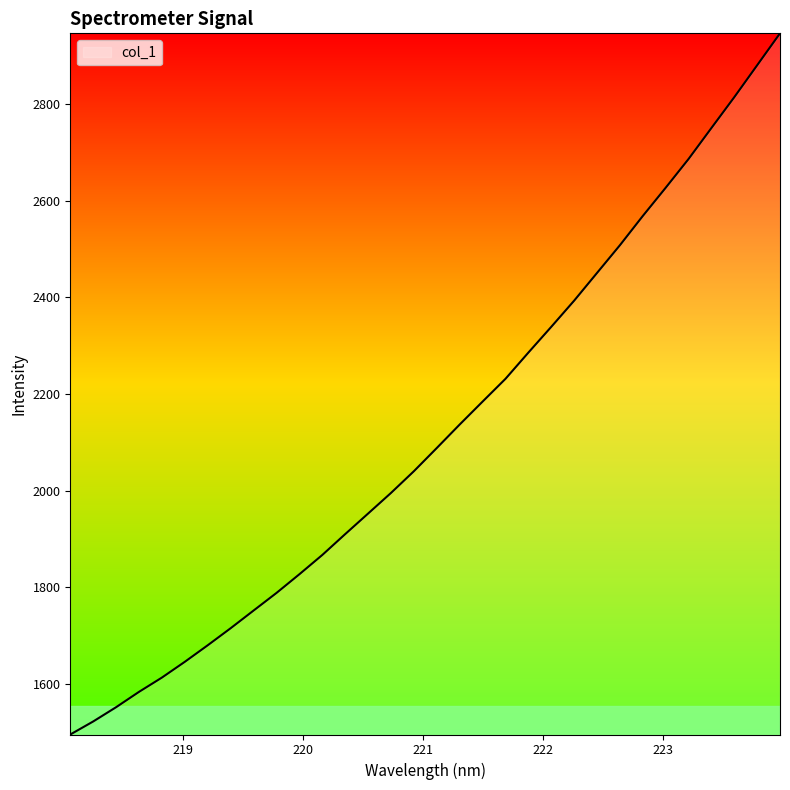

How many categories are shown in the chart?

32